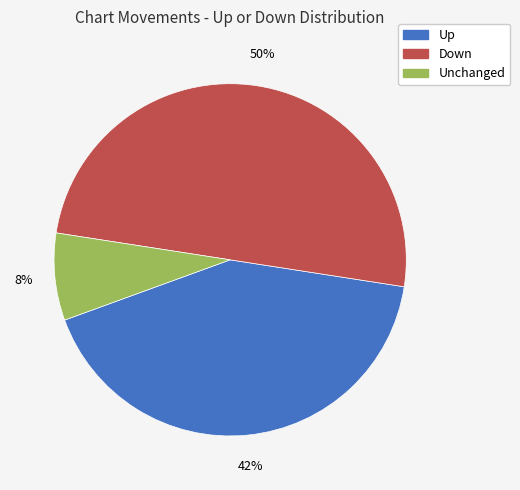

To the nearest percent, what is the difference between the largest and smallest slice percentages?

42%